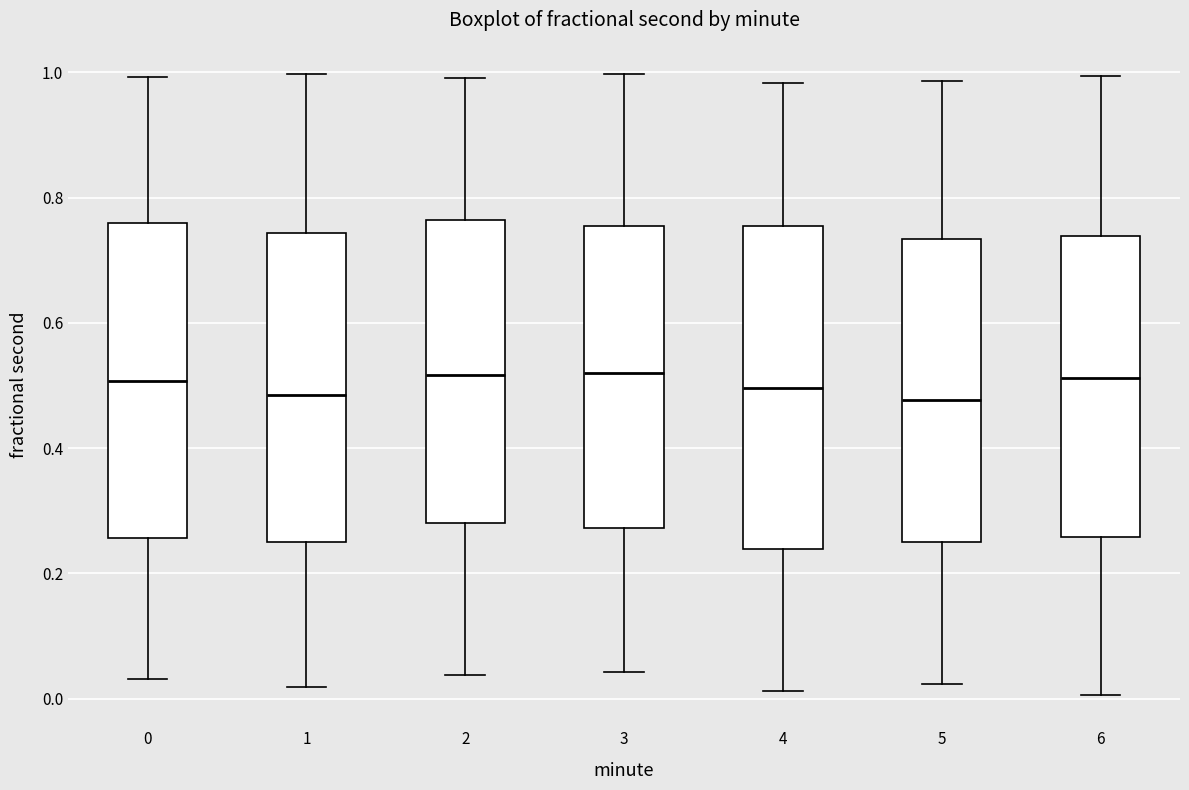

Where is the lower edge of the box at x = 5 on the y-axis? The values are not printed on the chart, so give them approximately, as read against the axis.

0.26